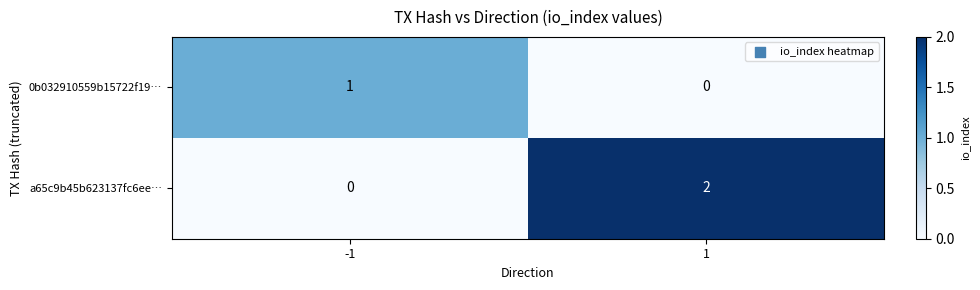

Between -1 and 1, which series saw the biggest shift?

a65c9b45b623137fc6ee…